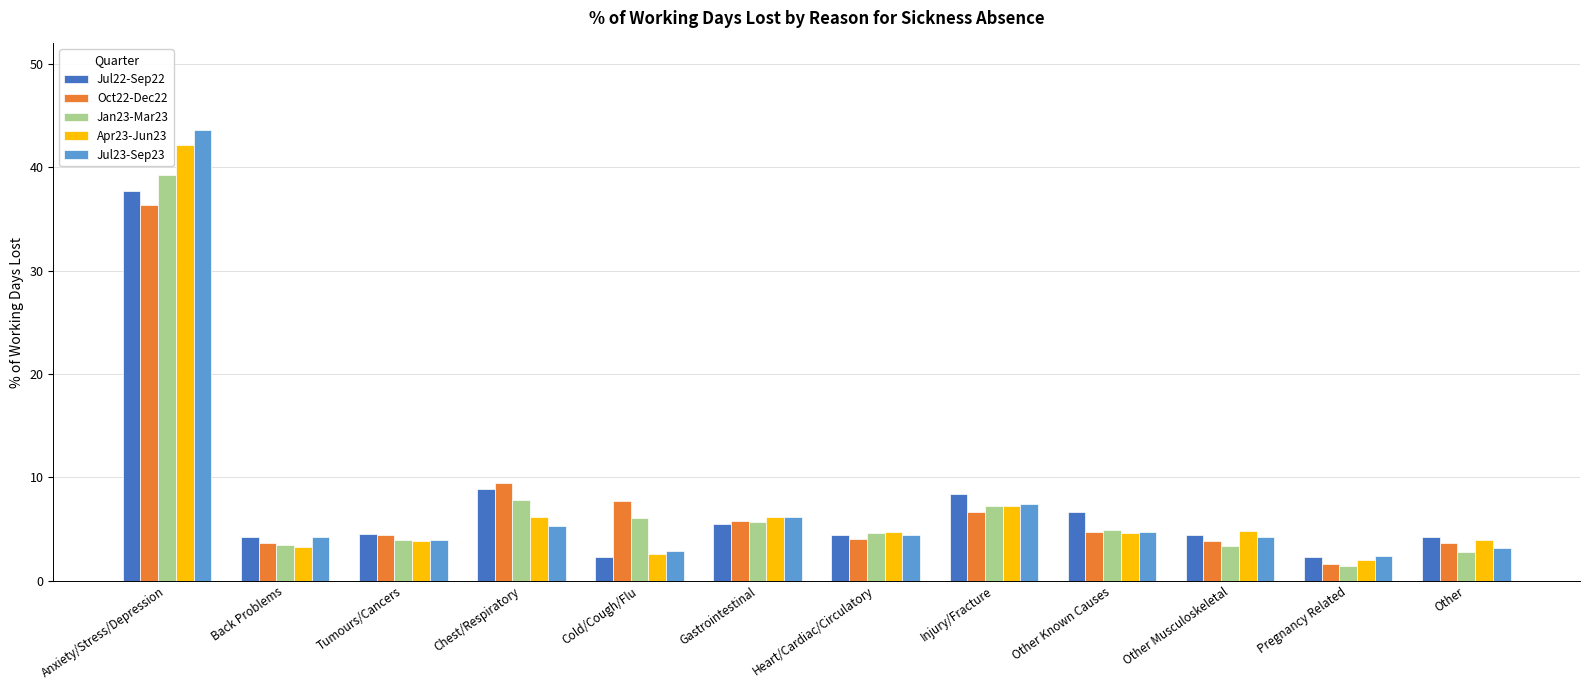

How many categories are shown in the chart?

12